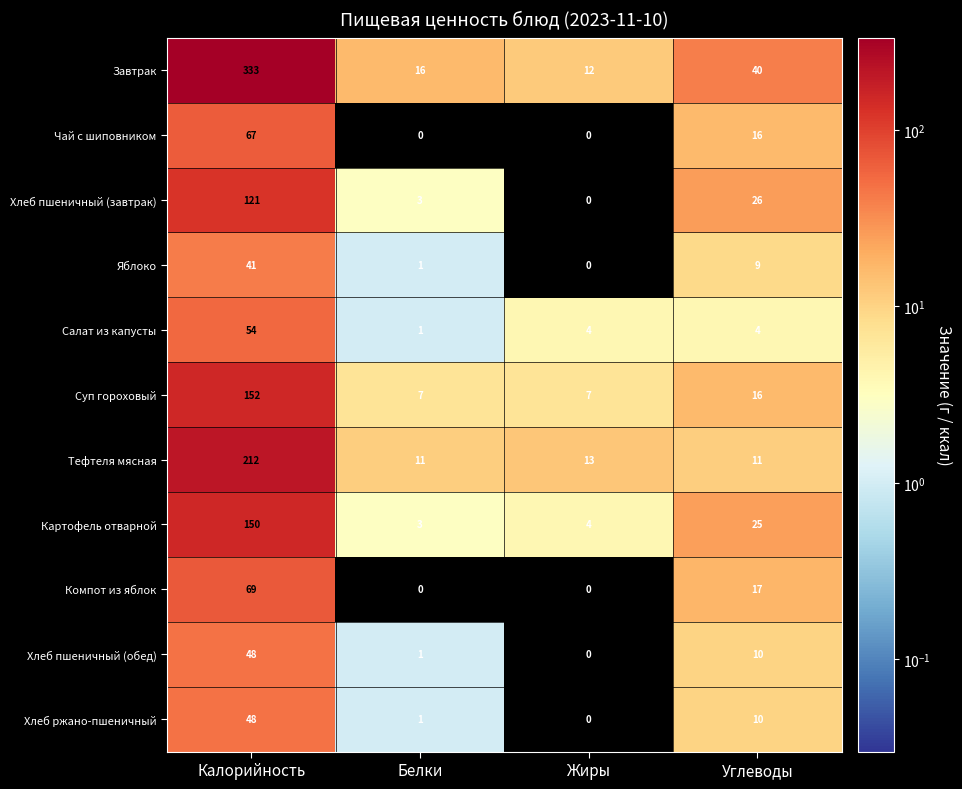

The Яблоко series shows 5 at Углеводы. True or false?

False